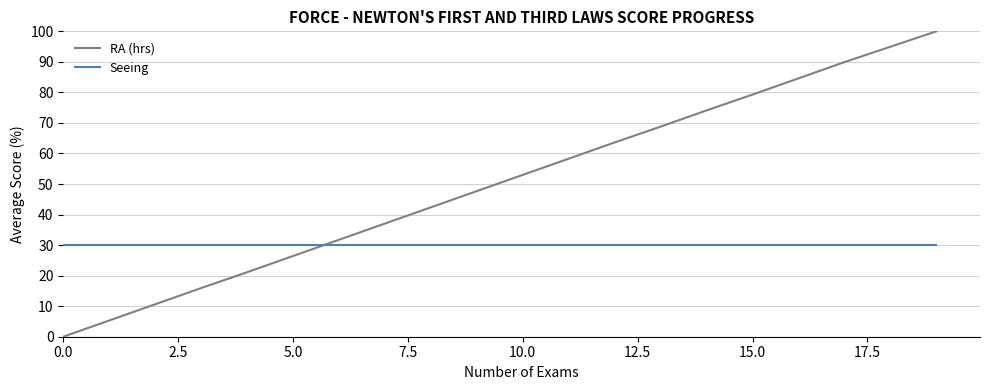

What is the difference between the maximum and minimum values in the RA (hrs) series?

100.0